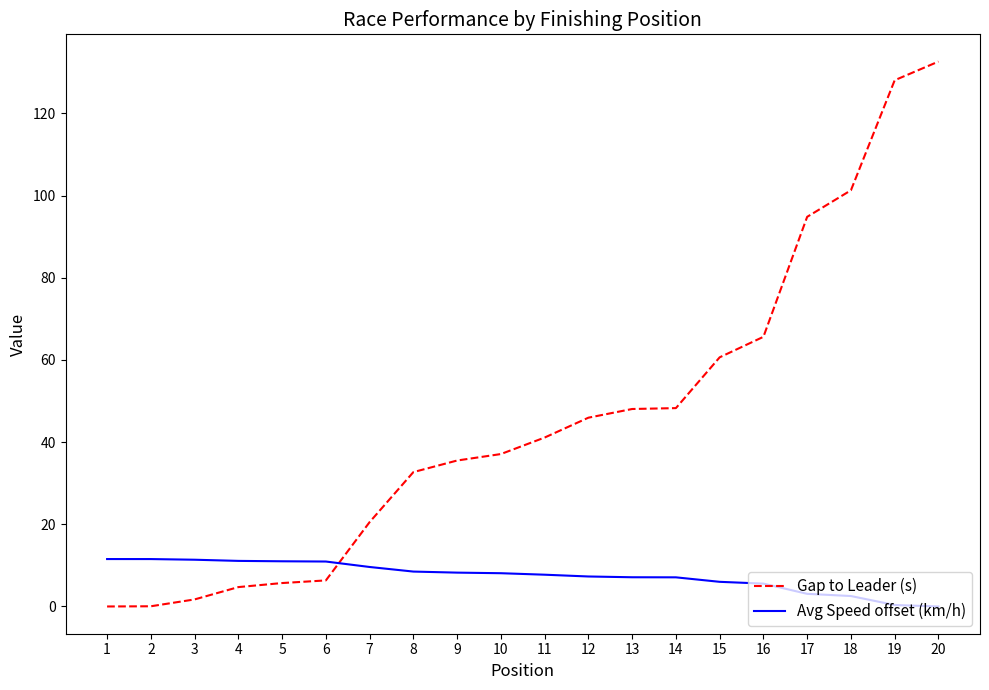

At which category is the sum across all series the highest?

20